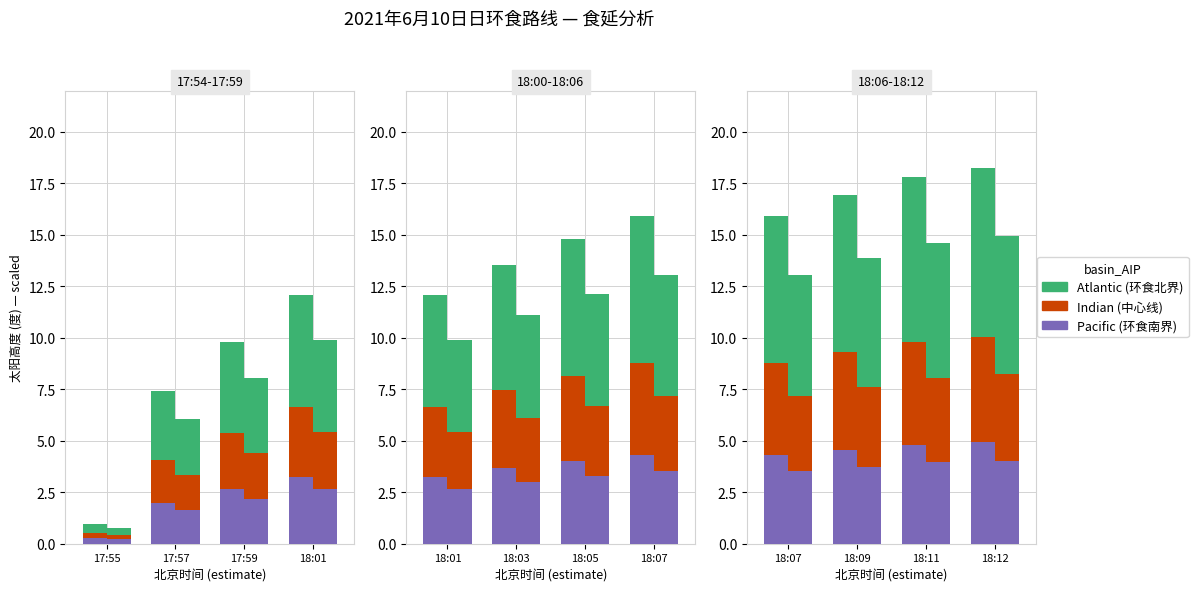

Rank the series at 17:57 from highest to lowest value.

Atlantic, Indian, Pacific